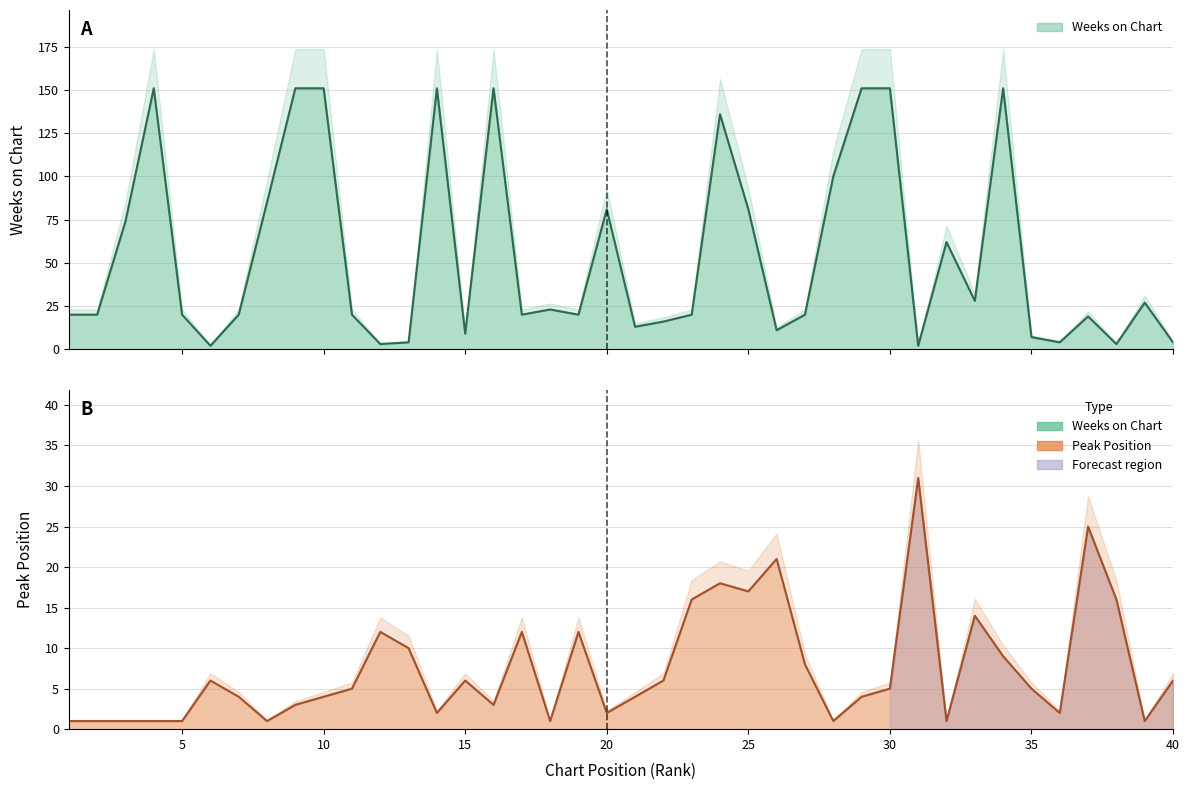

At which category is the sum across all series the highest?

34